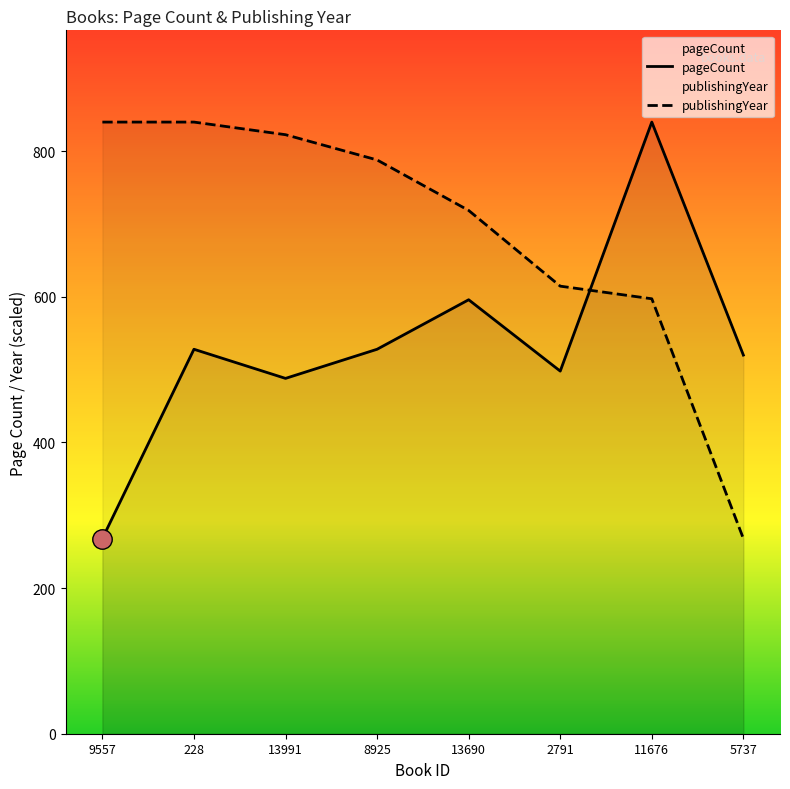

At how many categories does at least one series exceed 439?

8